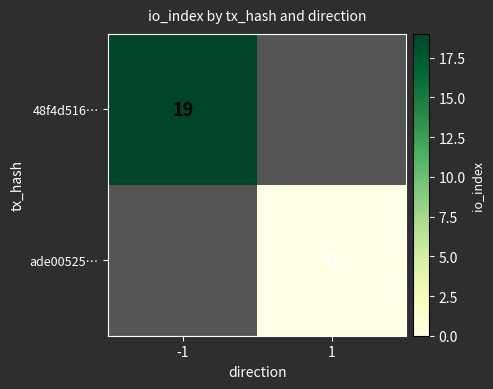

The 48f4d516… series shows 19 at -1. True or false?

True